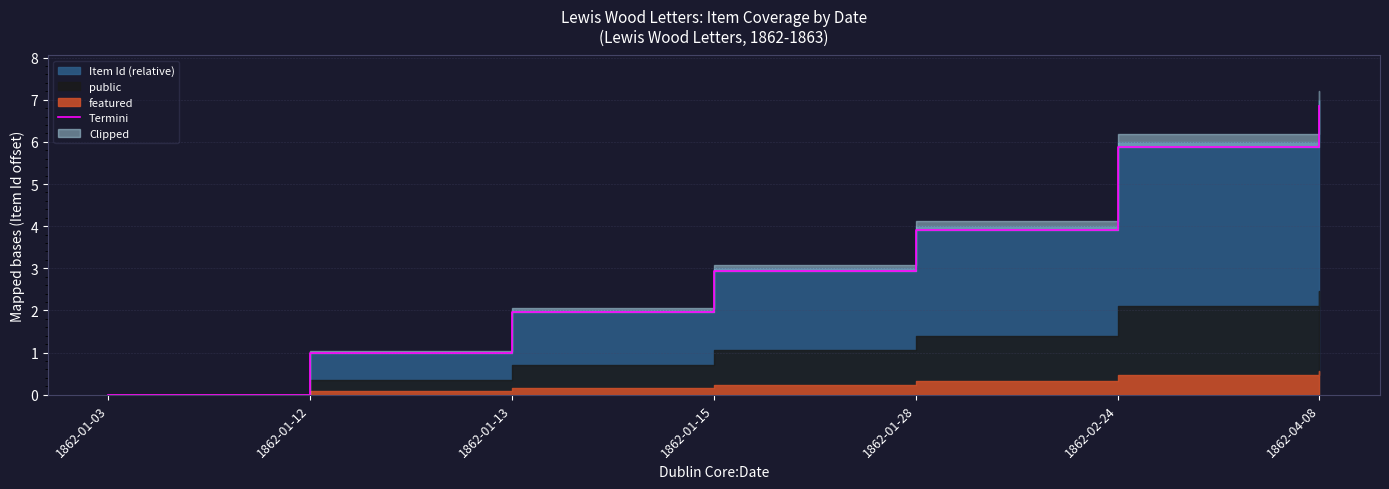

What is the approximate value at 1862-01-15?

2.9